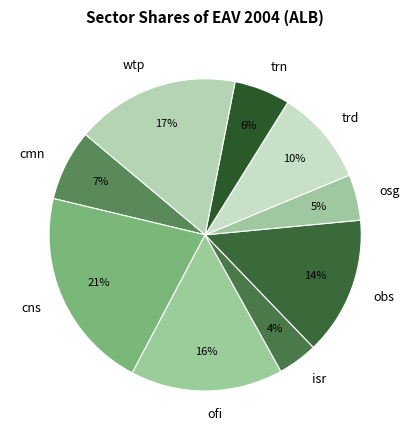

Do obs and trd together represent more than half of the pie?

No